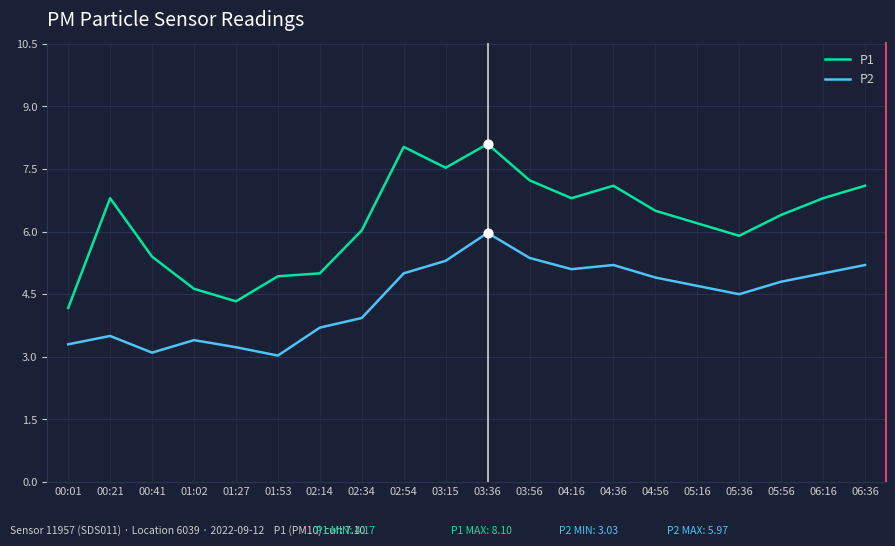

What are all the series names shown in the legend?

P1, P2